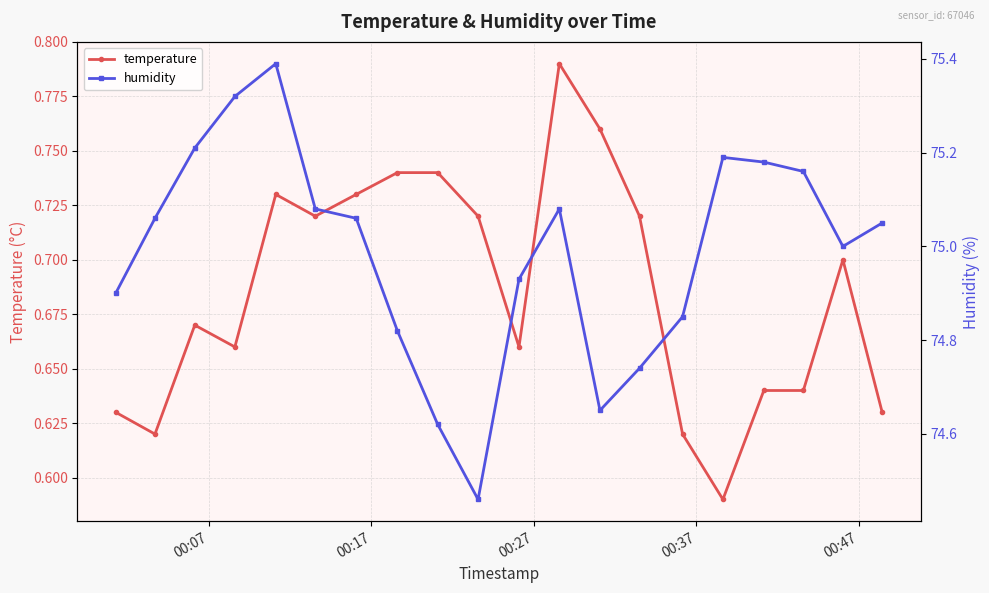

List the series in order of their peak value, highest first.

humidity, temperature